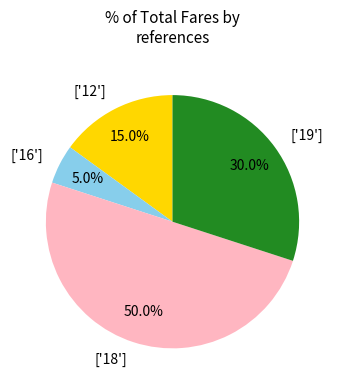

Combined, what portion of the pie is ['12'] and ['18']?

65.0%